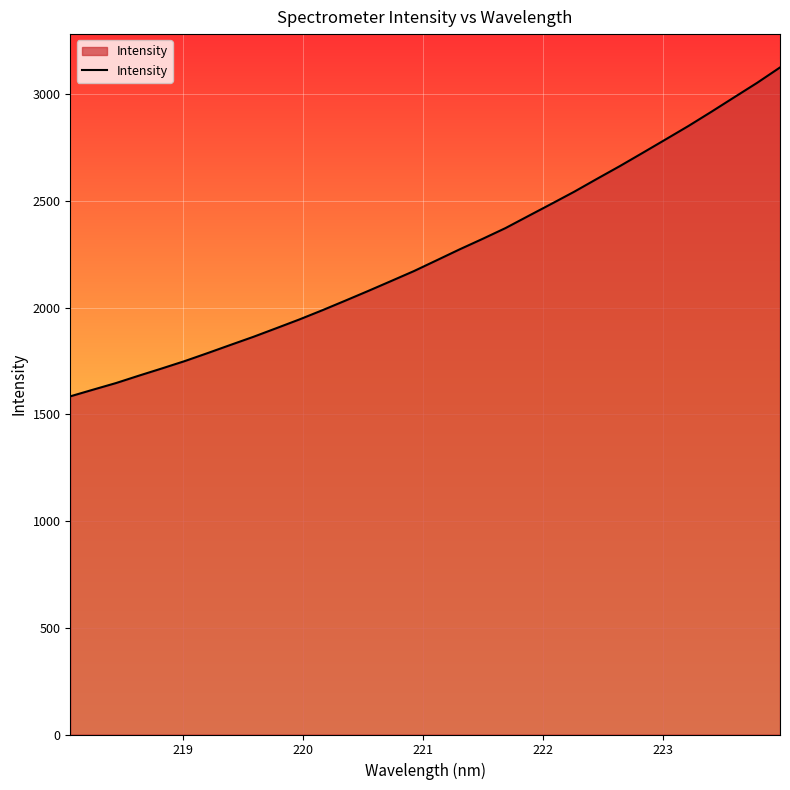

What is the minimum value shown in the chart?

1584.8